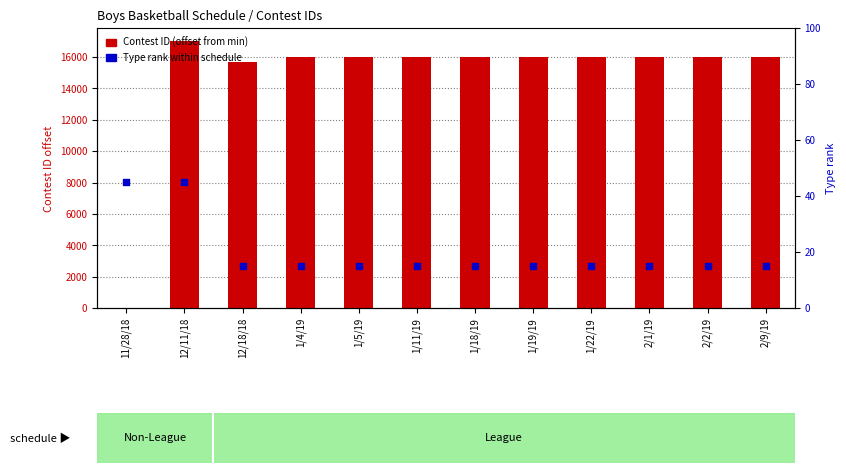

Which series reaches the minimum Y coordinate?

Contest ID (offset from min)